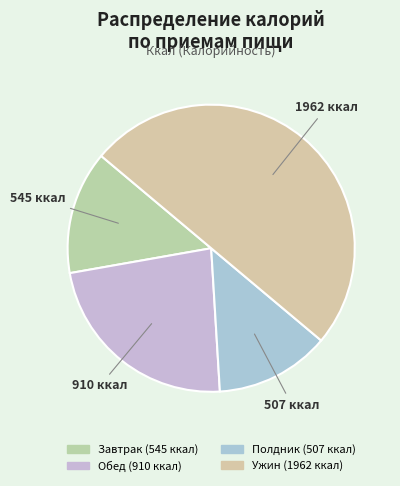

Rank the categories by value from lowest to highest.

Полдник, Завтрак, Обед, Ужин